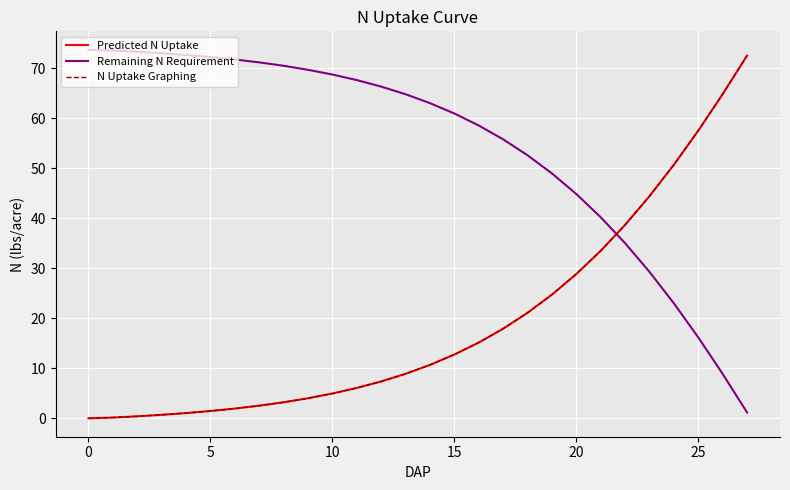

Is this an area chart (filled region under the line)?

No